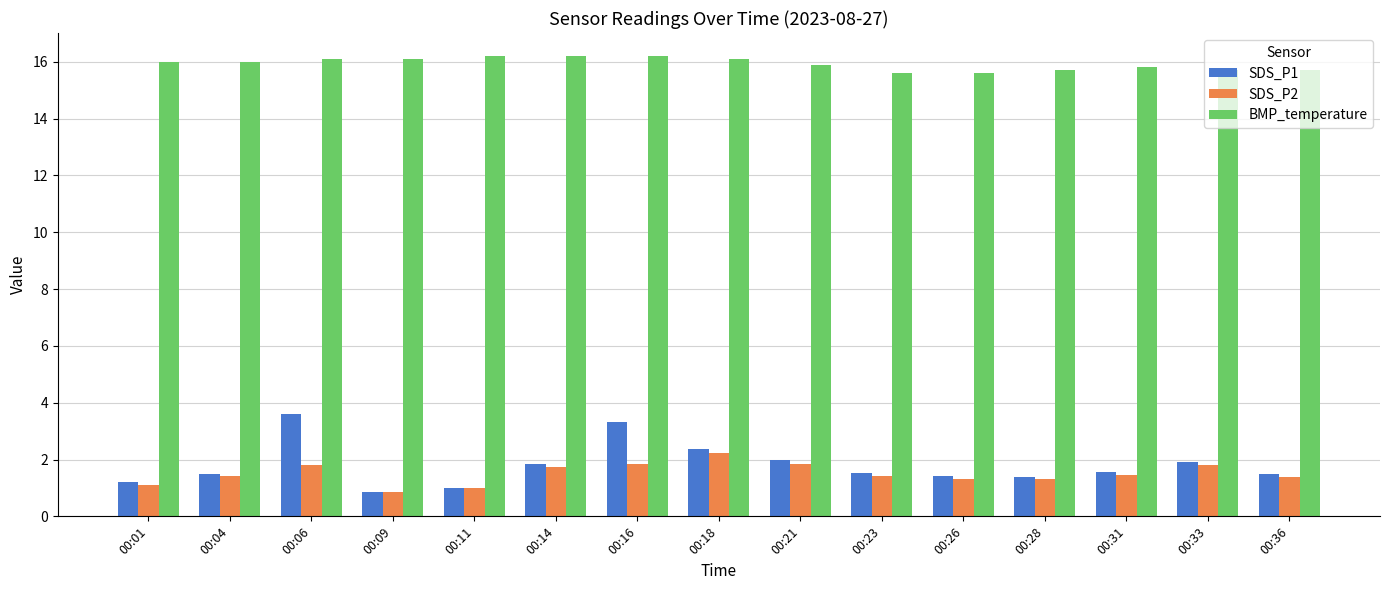

True or false: SDS_P2 has a value of 1.1 at 00:16.

False